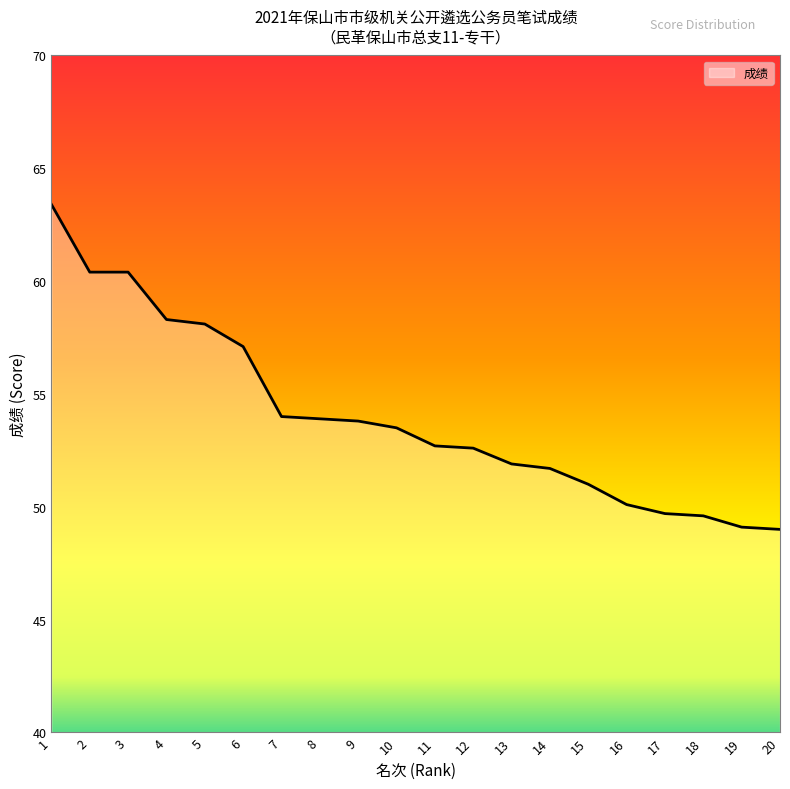

At which category does the chart reach its minimum across all series?

20